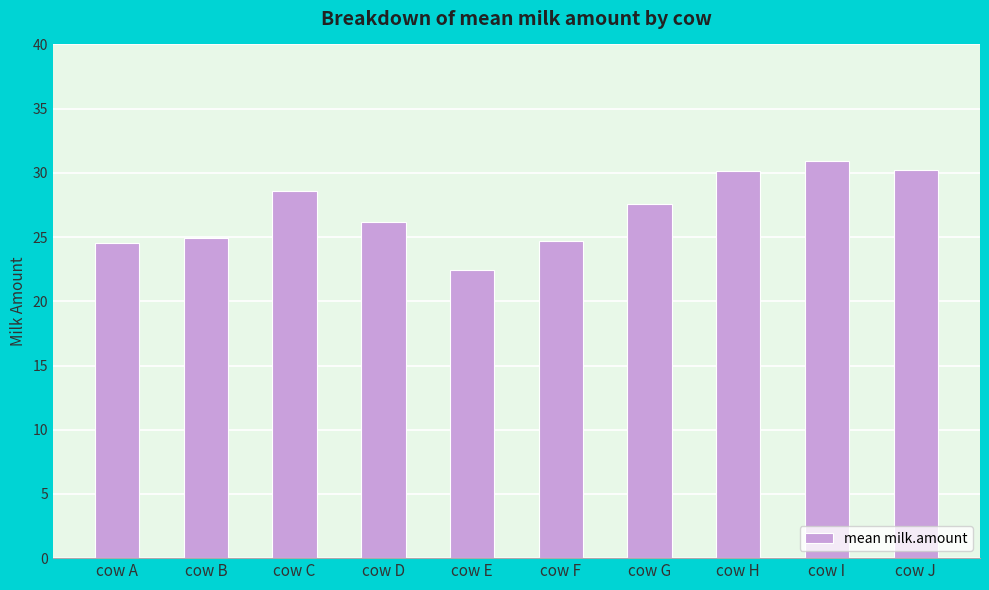

Where is the data nearest to the value 26?

cow D